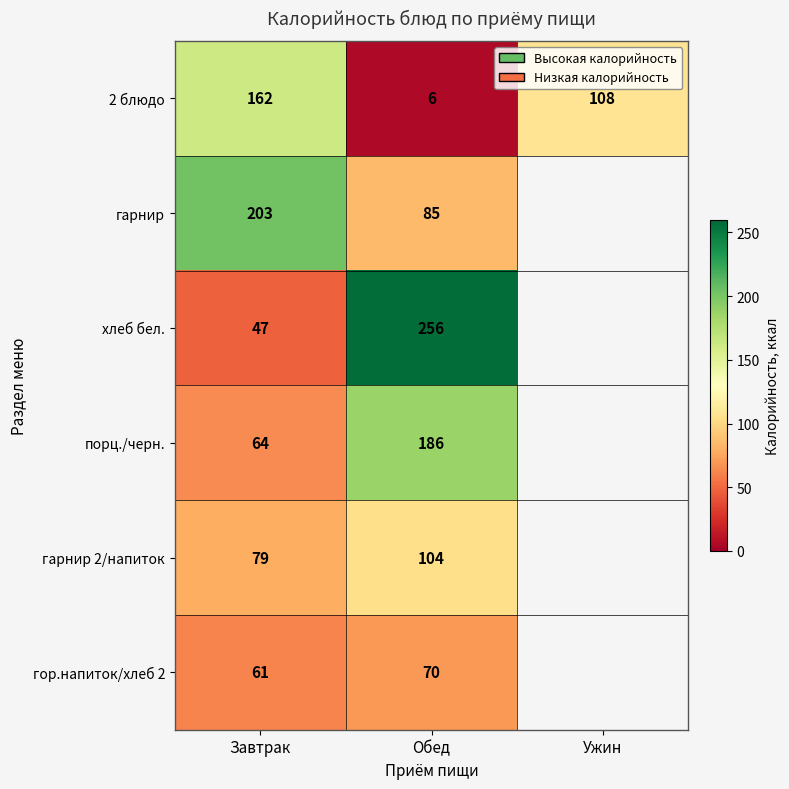

What is the minimum value shown in the chart?

6.0